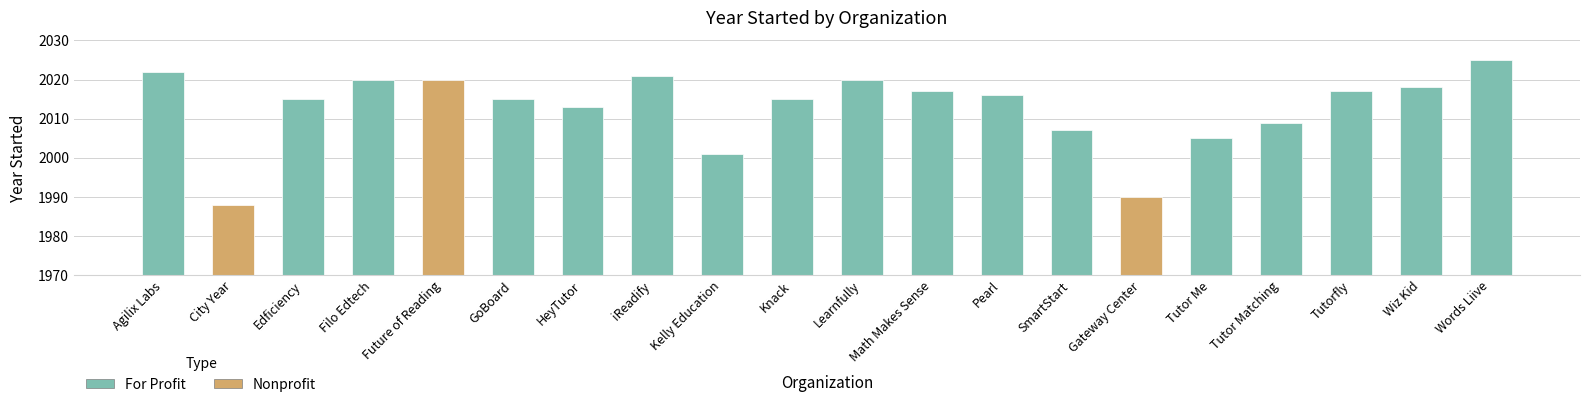

Is it true that the value at Pearl is 3115?

False